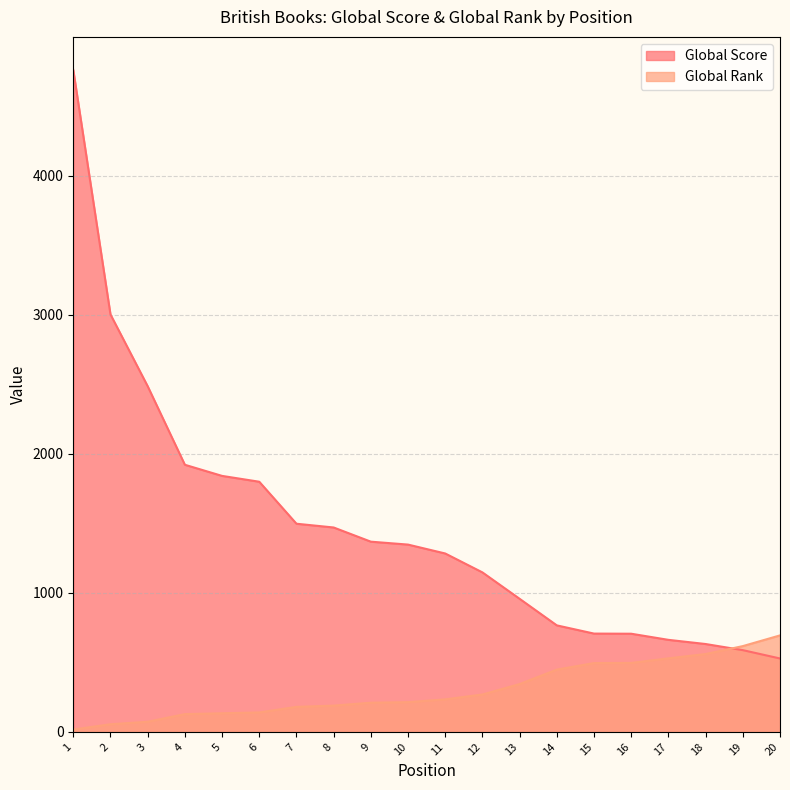

At which category is the sum across all series the highest?

1